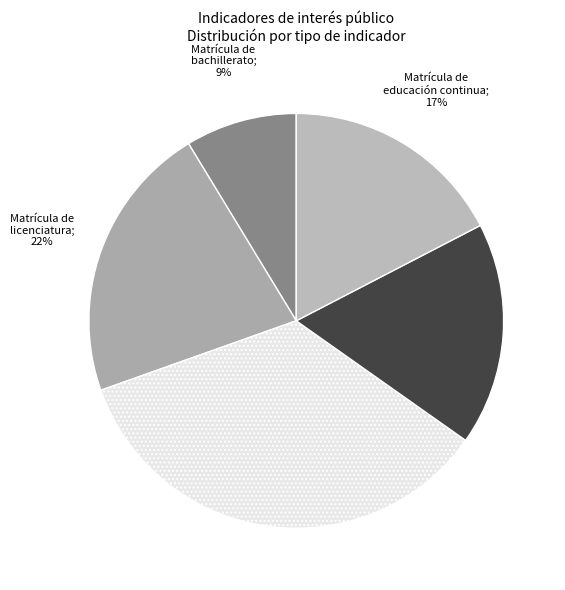

Is there a majority slice in this chart?

No